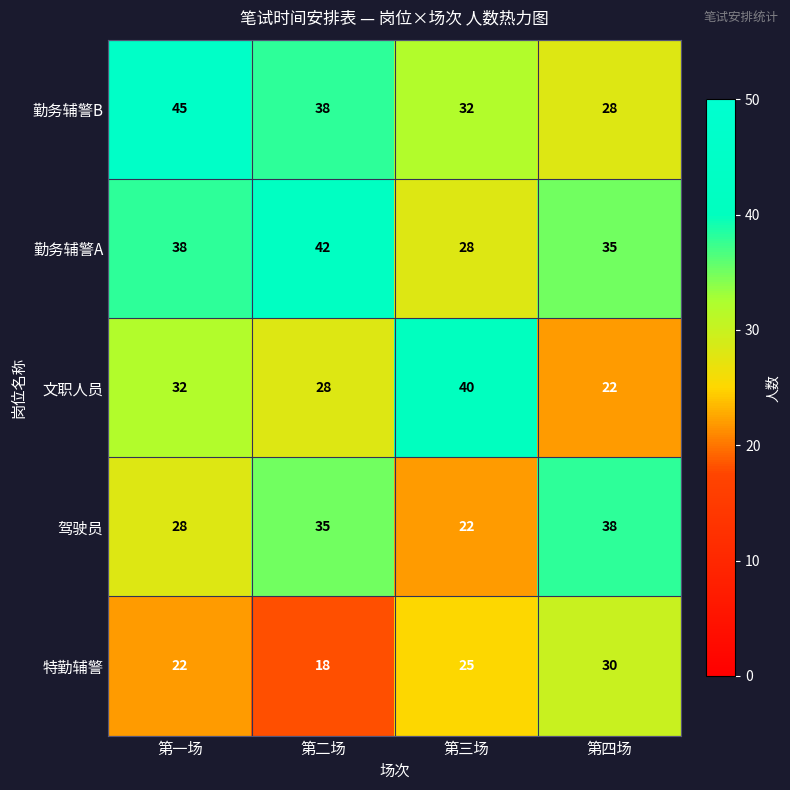

How many data points does each series have?

4